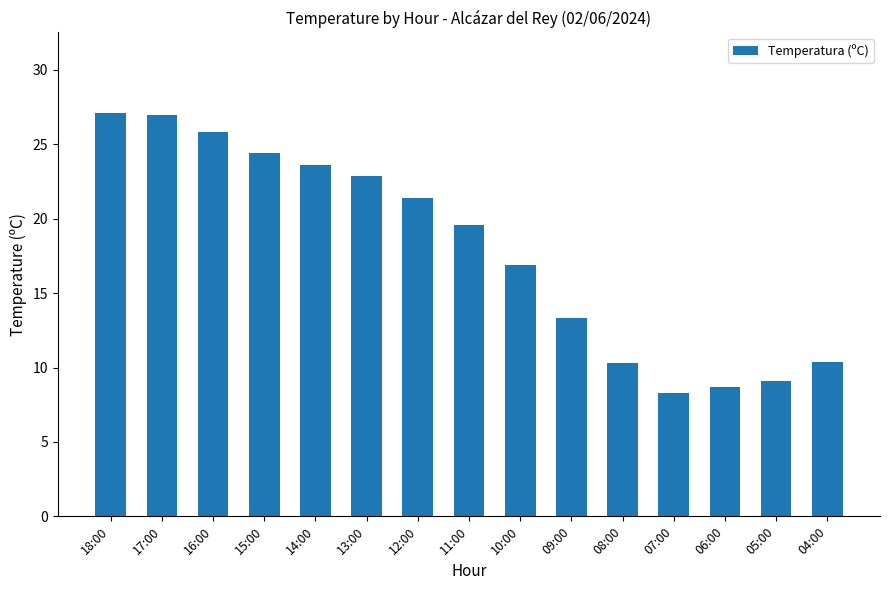

What is the minimum value shown in the chart?

8.3